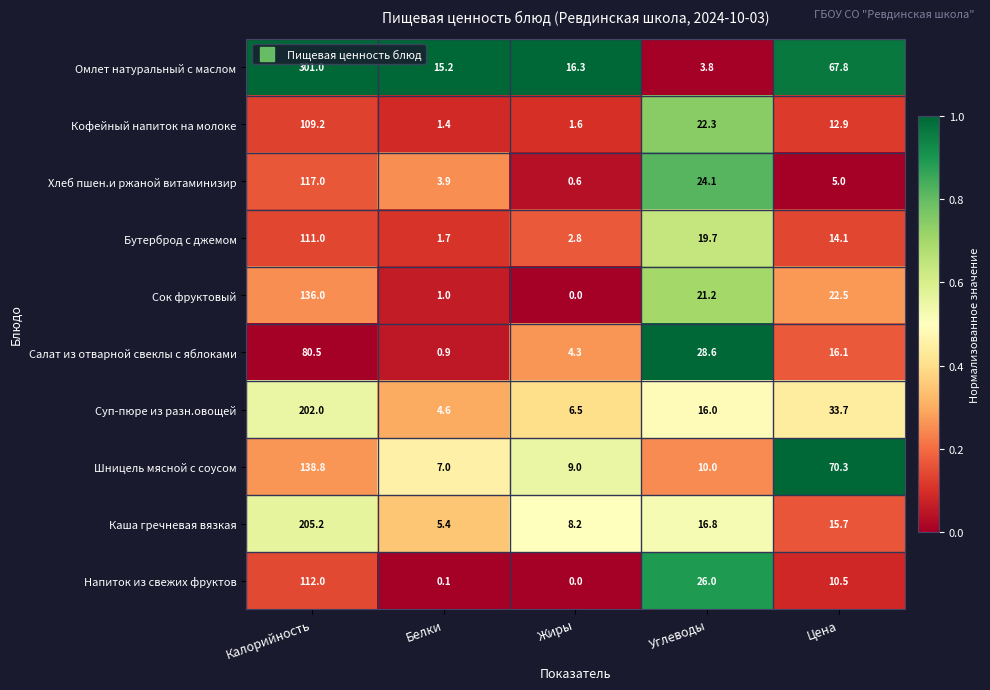

How many distinct data groups are displayed?

10